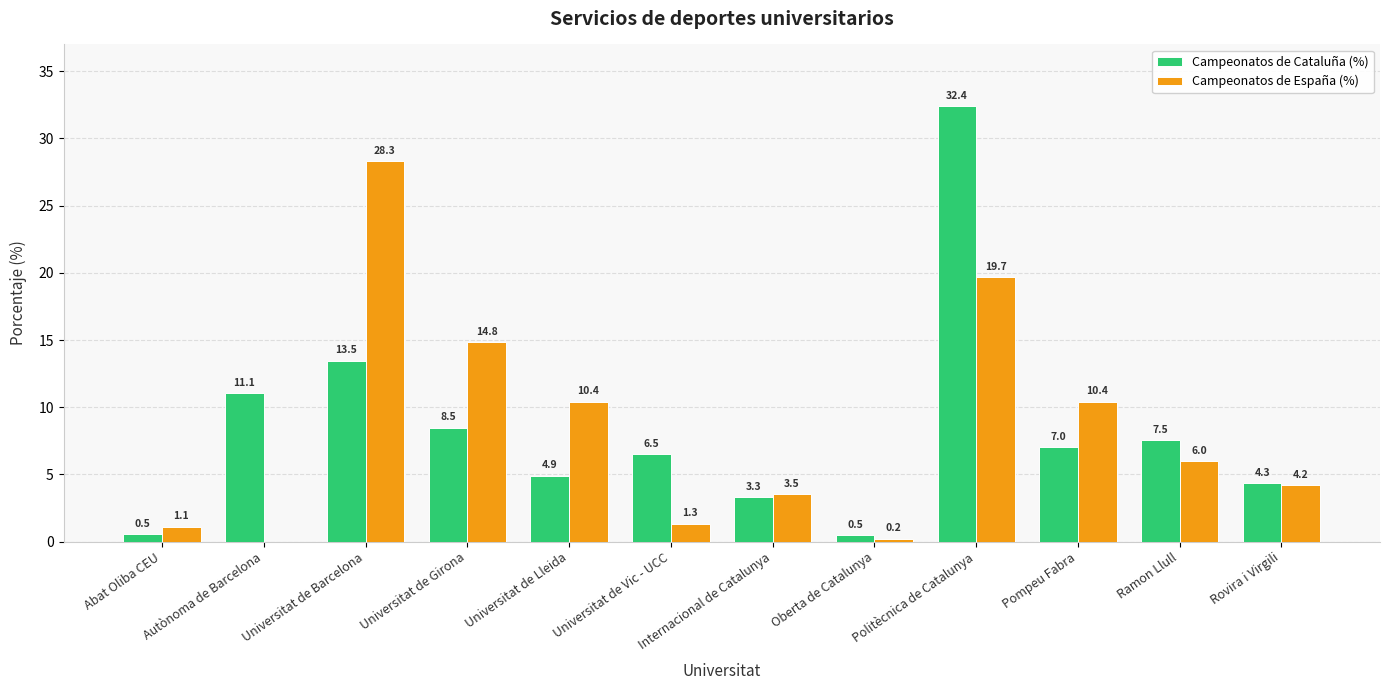

The value of Campeonatos de Cataluña (%) at Universitat de Vic - UCC is 6.5. True or false?

True